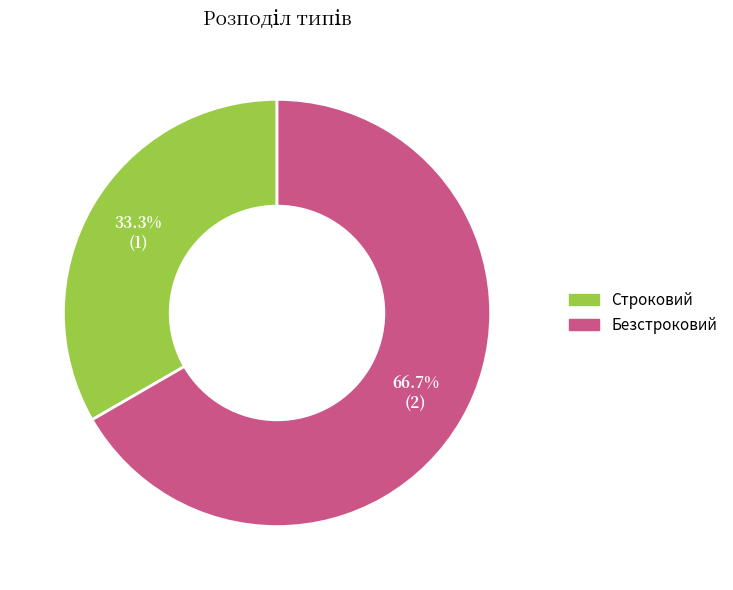

True or false: Безстроковий accounts for 67% of the total.

True